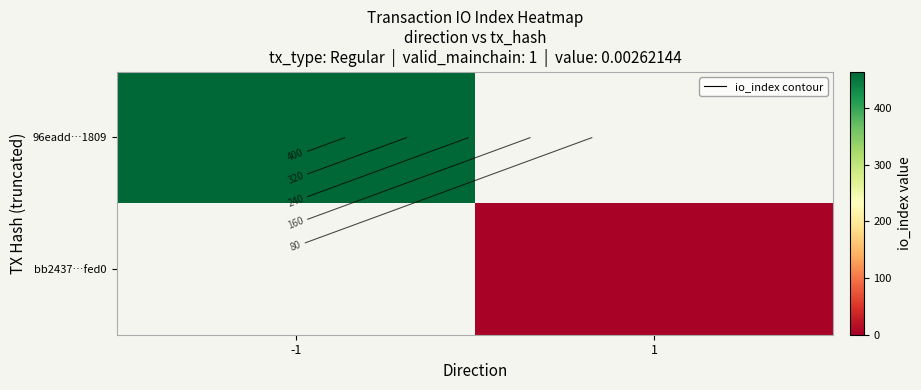

Is it true that 96eadd…1809 equals 603.8 at -1?

False